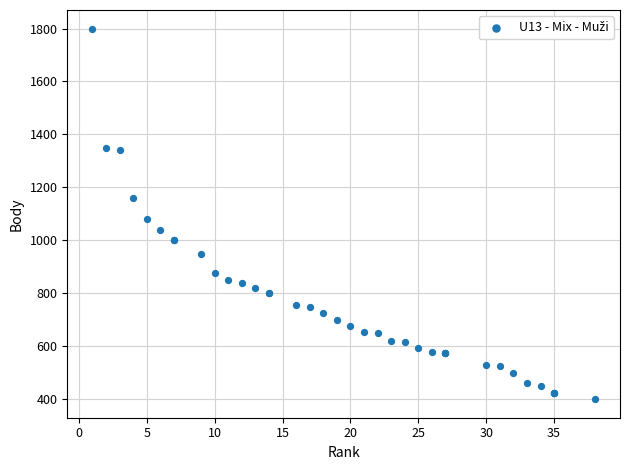

What Y value in the scatter plot is closest to 1100?

1080